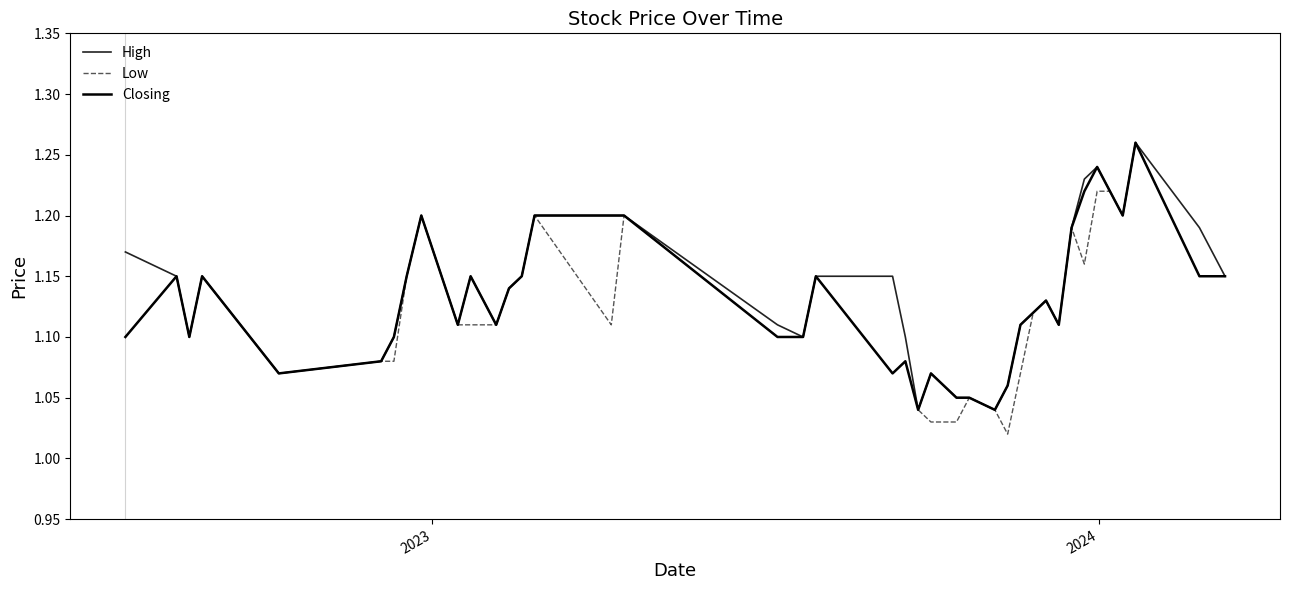

Which series has the largest range (max minus min)?

Low